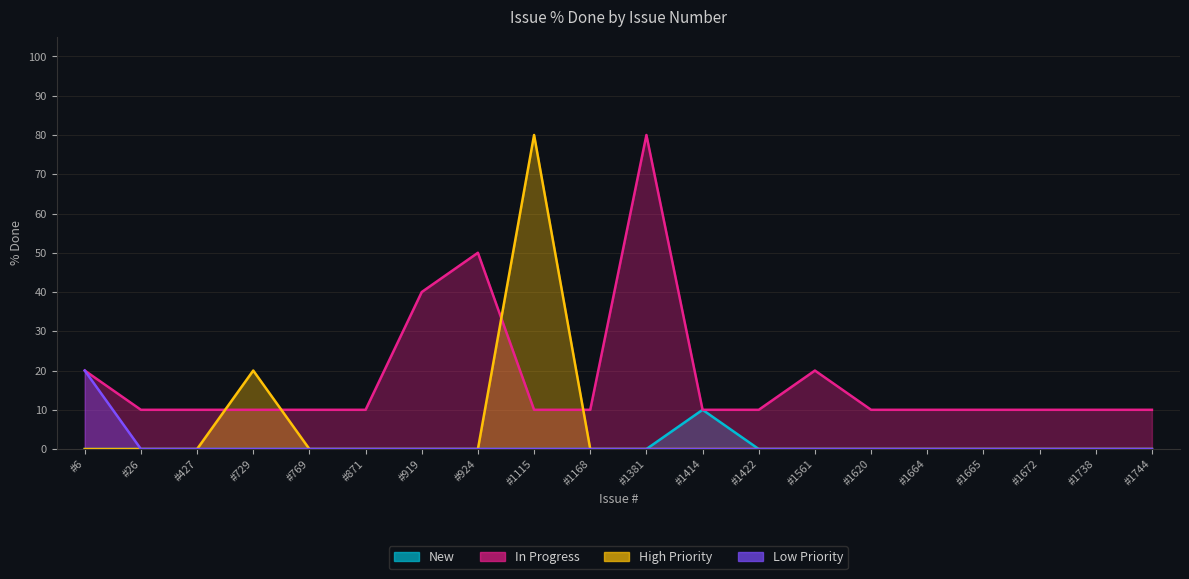

Which series has the widest spread of values?

High